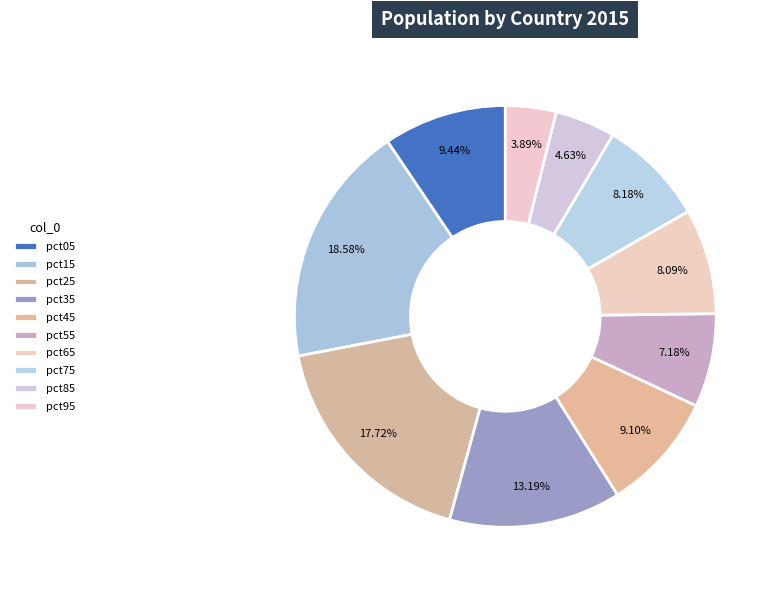

How many segments does this pie chart have?

10